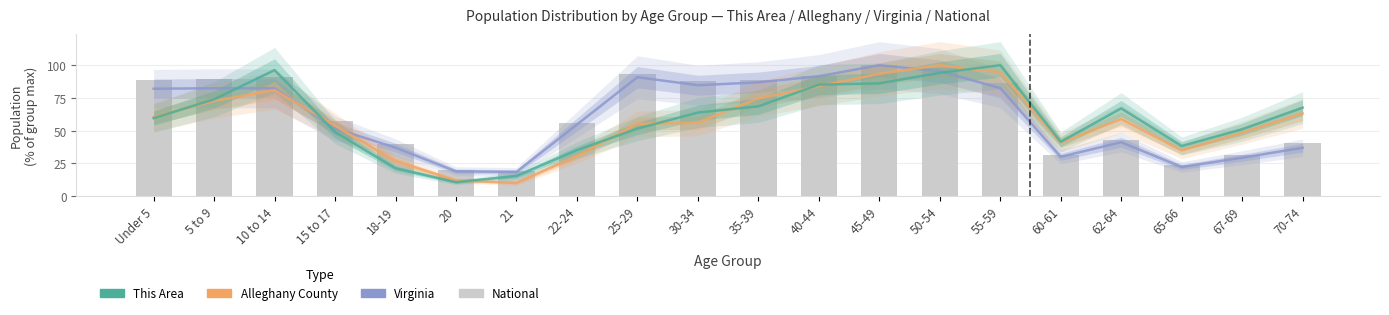

True or false: Virginia has a value of 119.8 at 55-59.

False